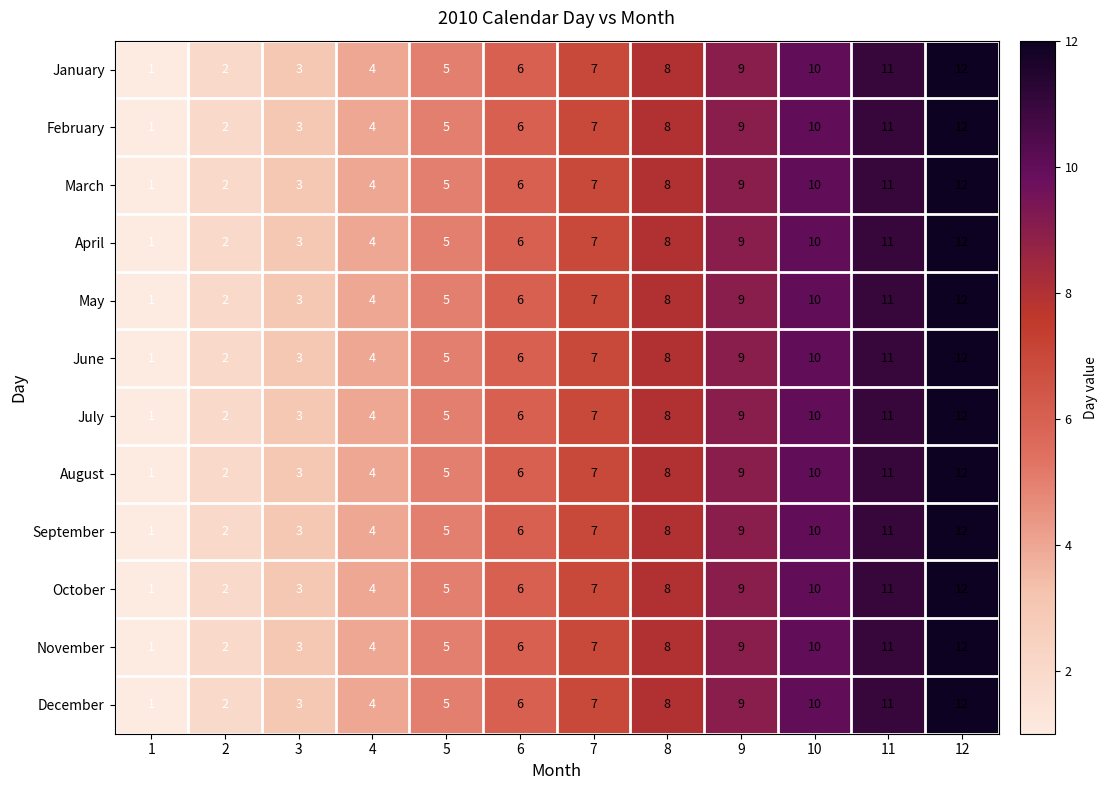

What is the total value across all series at 2?

24